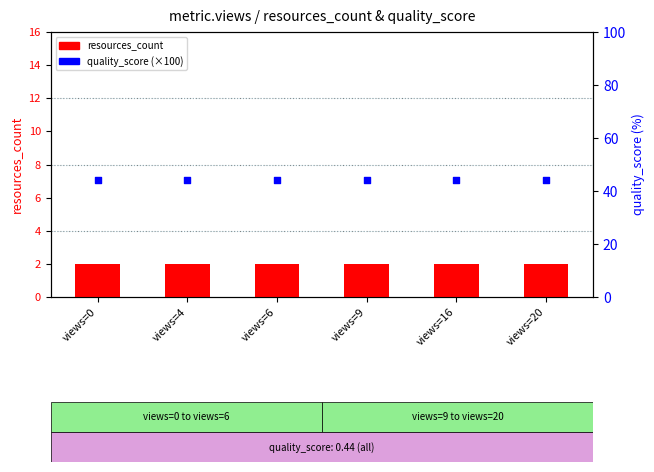

Which series reaches the maximum Y coordinate?

quality_score (%)